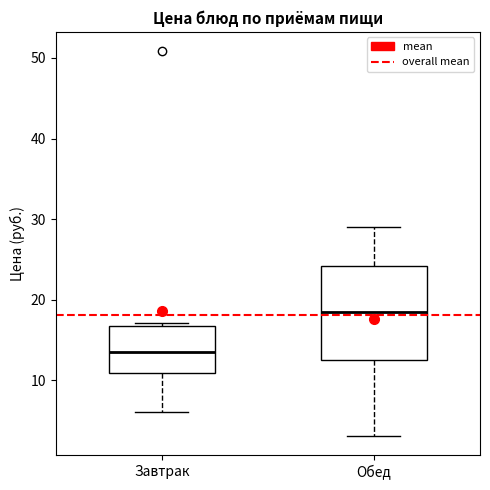

Which box's median line is the lowest?

Завтрак